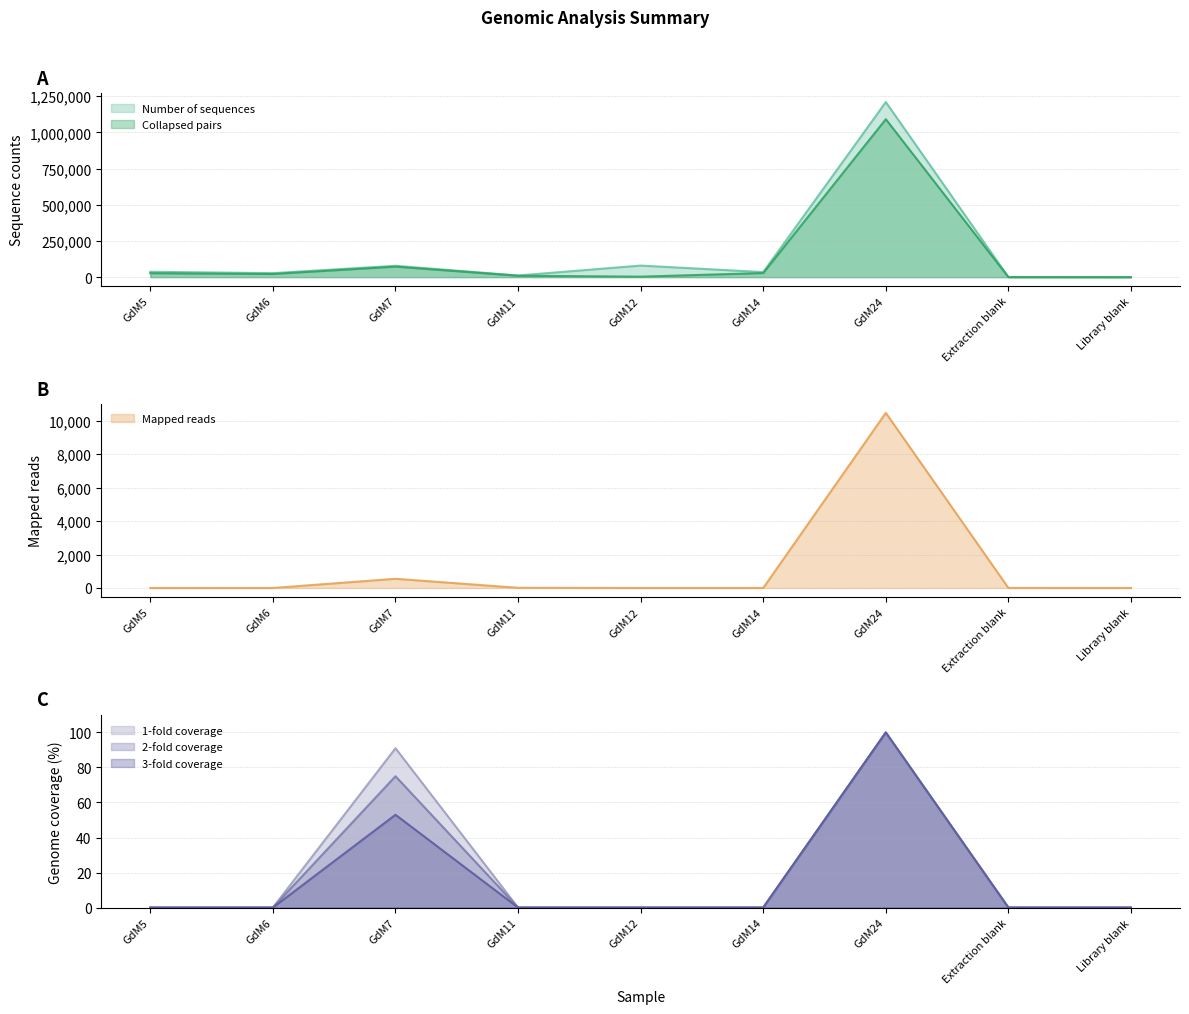

The Number of sequences series shows 10270 at GdM5. True or false?

False